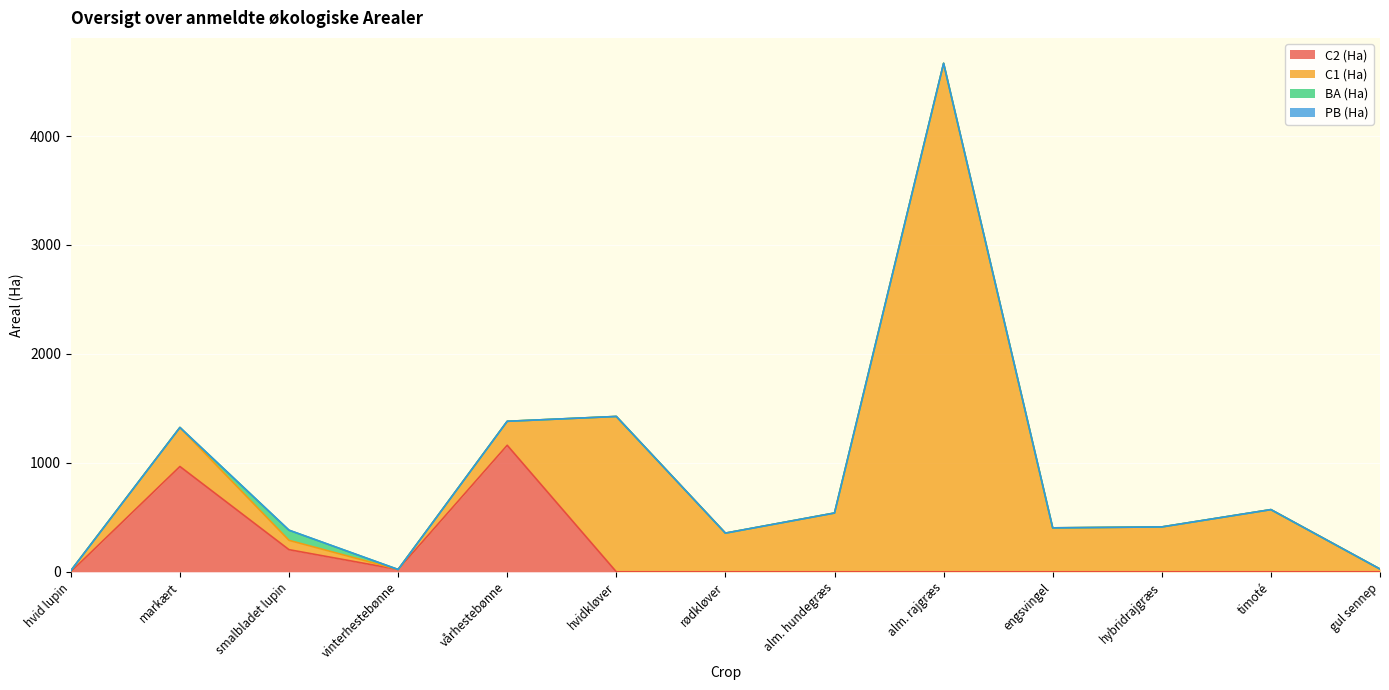

What is the average value of the C1 (Ha) series?

697.9